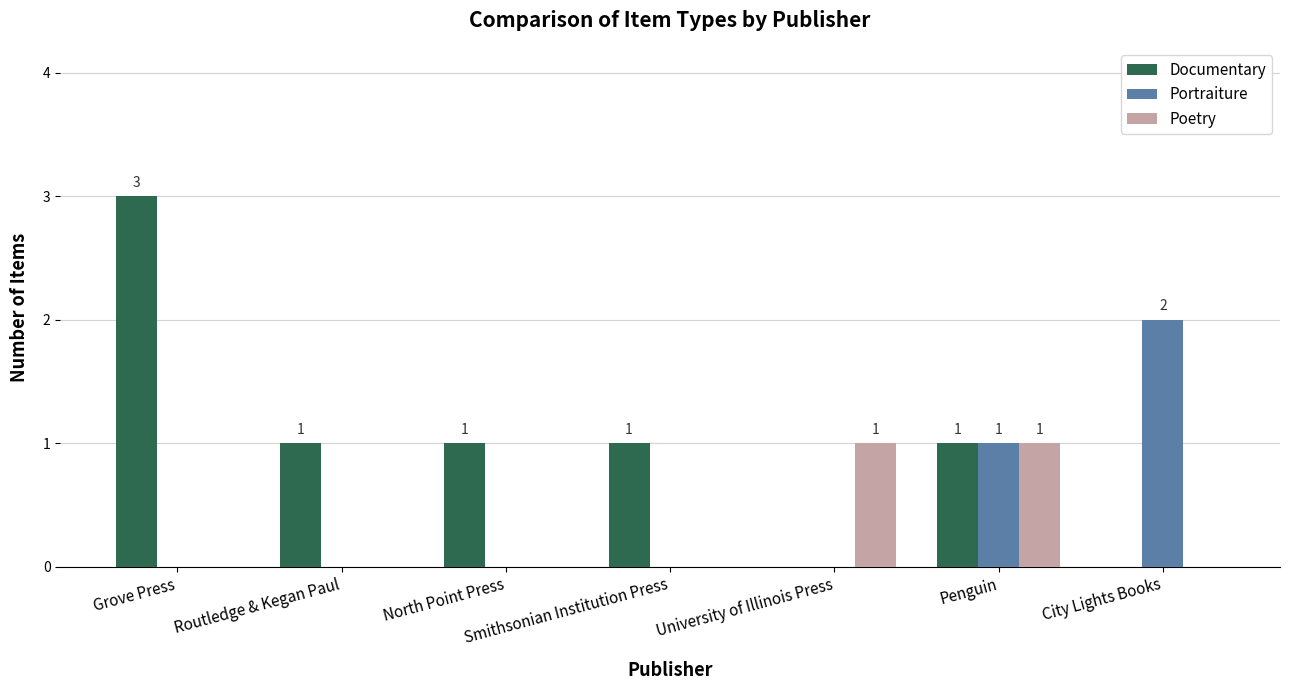

Does the chart contain stacked bars?

No